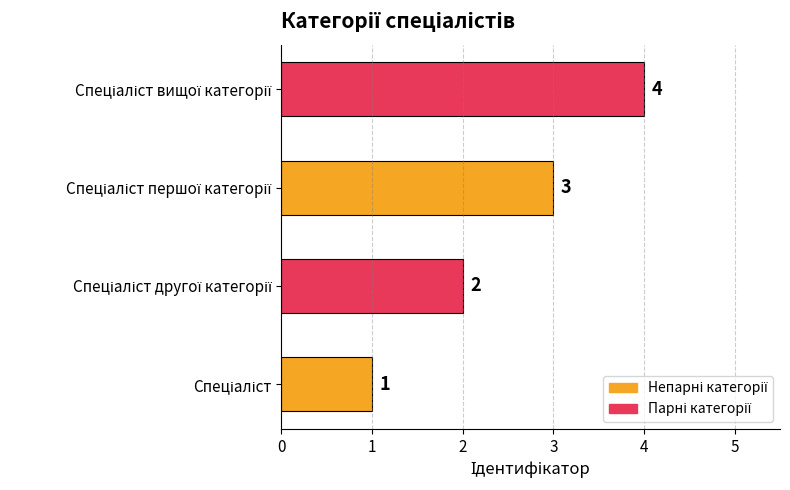

Count the values in the range 2 to 4.

3